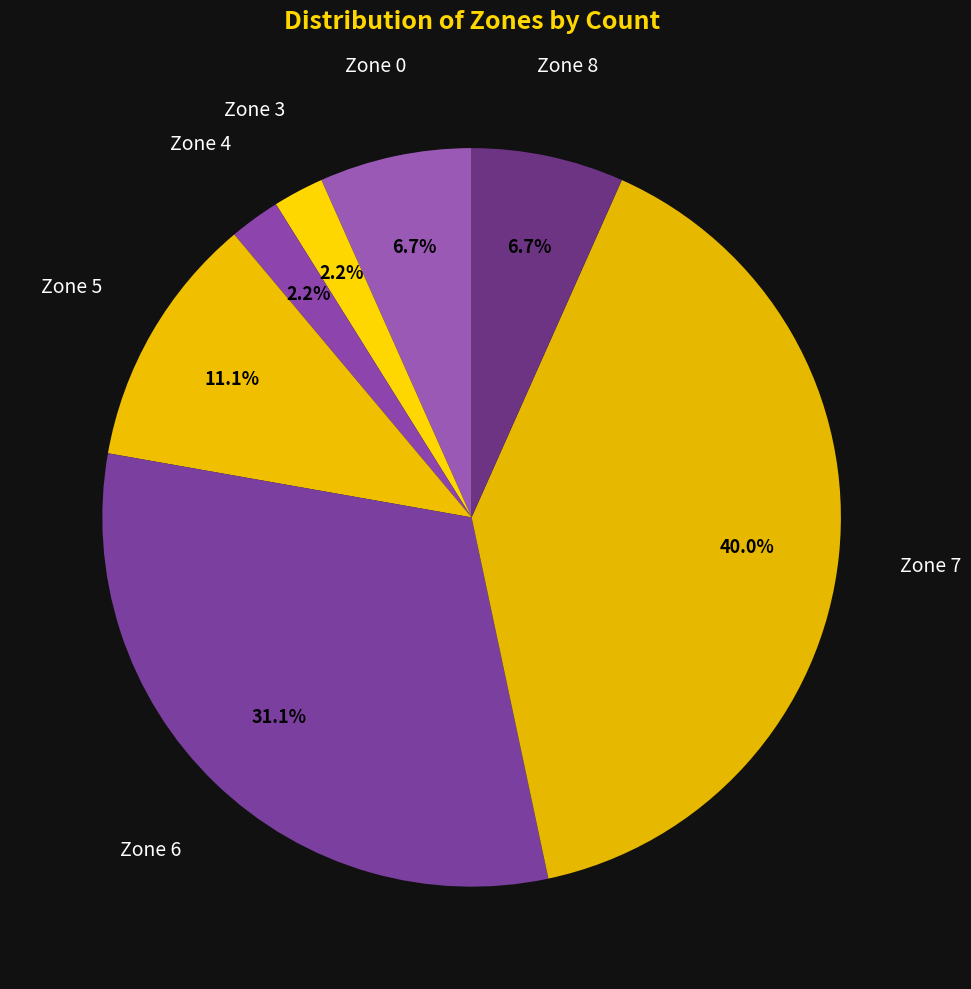

Does Zone 6 represent more than half of the total?

No